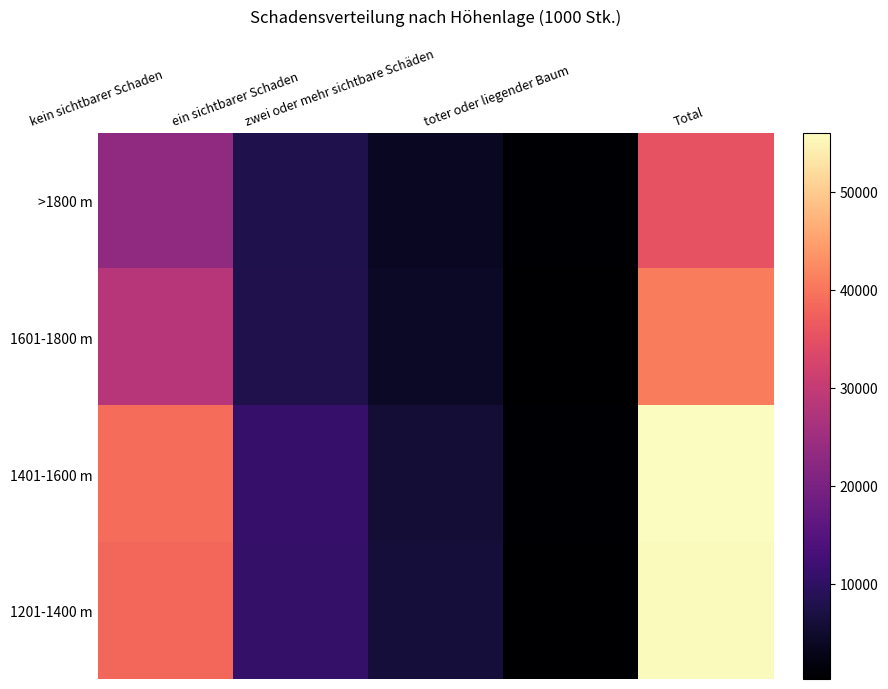

Between ein sichtbarer Schaden and toter oder liegender Baum, which is larger?

ein sichtbarer Schaden